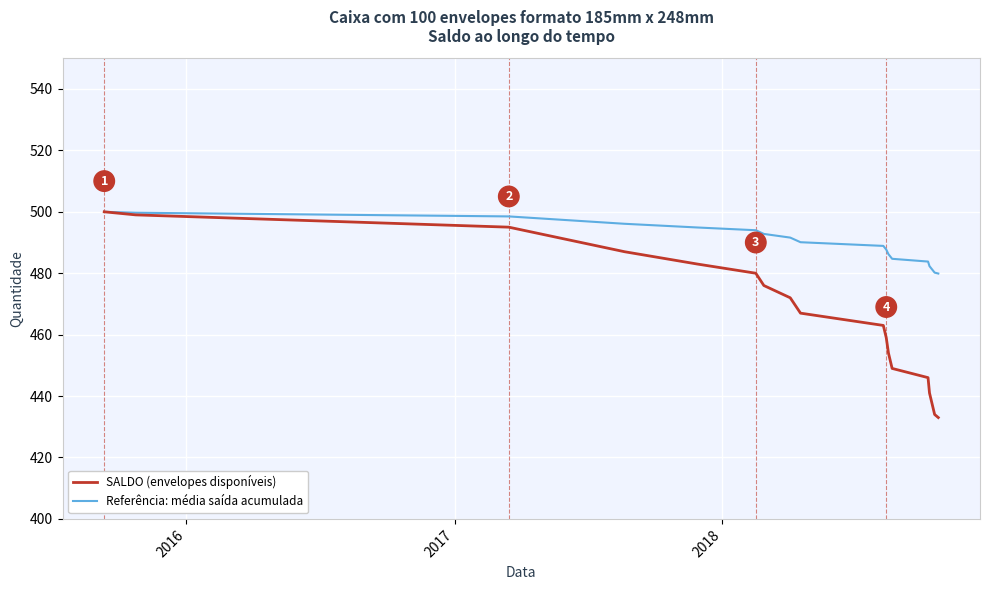

What is the greatest value displayed?

500.0